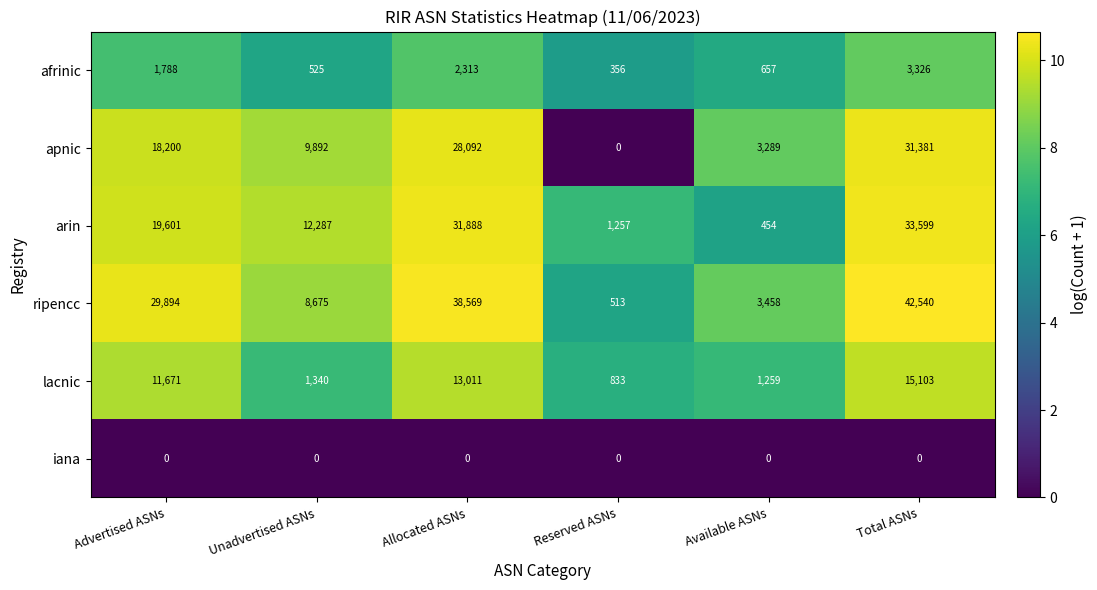

What is the difference between the maximum and minimum values in the lacnic series?

14270